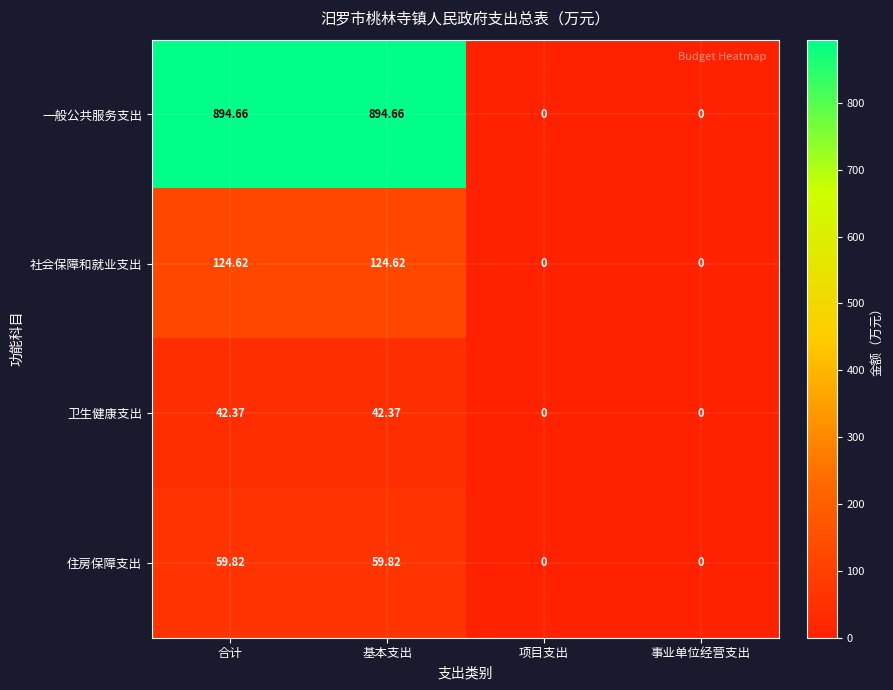

What is the total value across all series at 基本支出?

1121.5